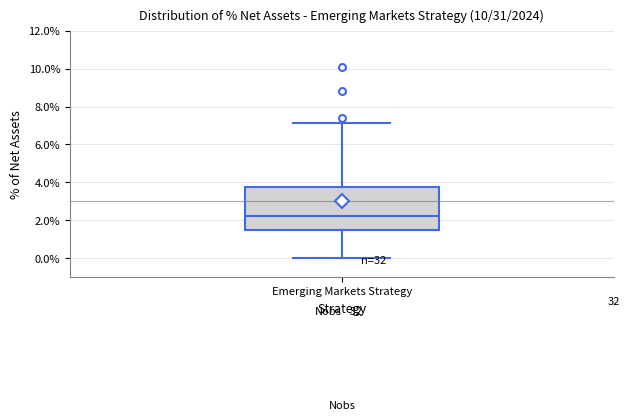

Read this box plot against the y-axis: the position of the median line, the range covered by the box, and the ends of both whiskers. The values are not printed on the chart, so give them approximately, as read against the axis.

median 2.2, box 1.4 to 3.8, whiskers 0.0 to 7.2